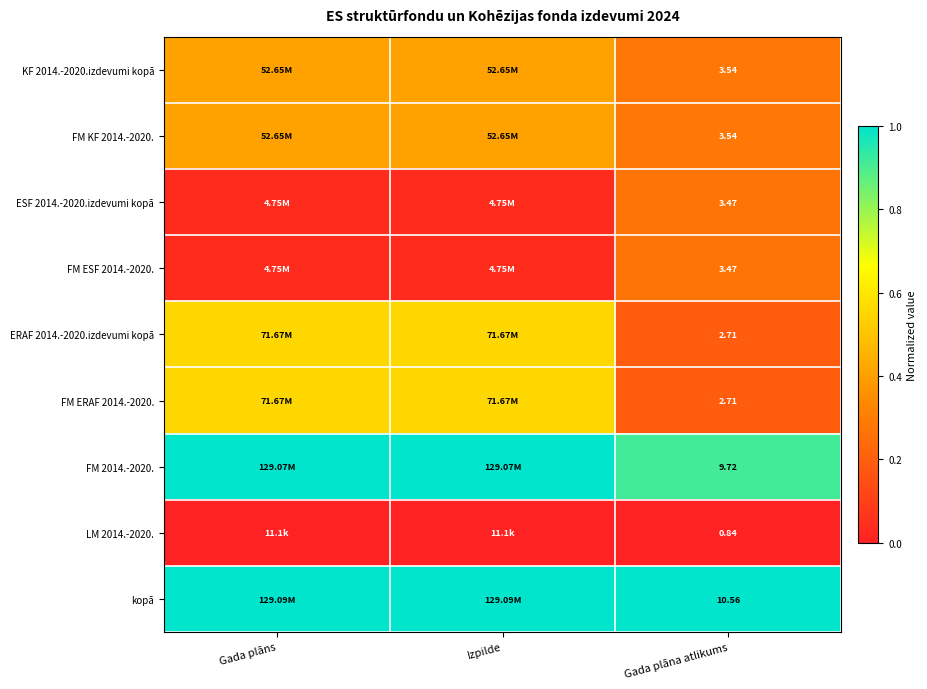

The value of kopā at Gada plāns is 1.6. True or false?

False